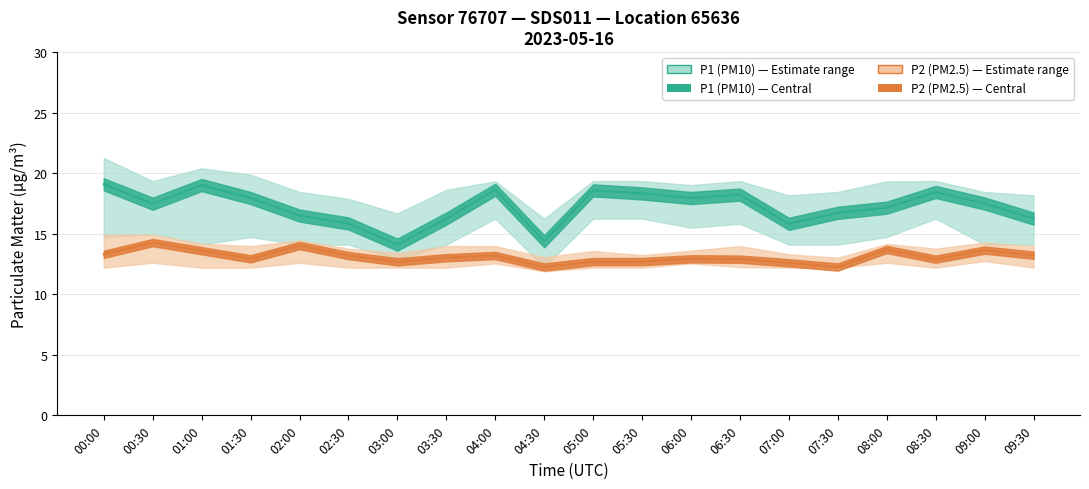

Rank the series by their average value, from highest to lowest.

P1 (PM10), P2 (PM2.5)